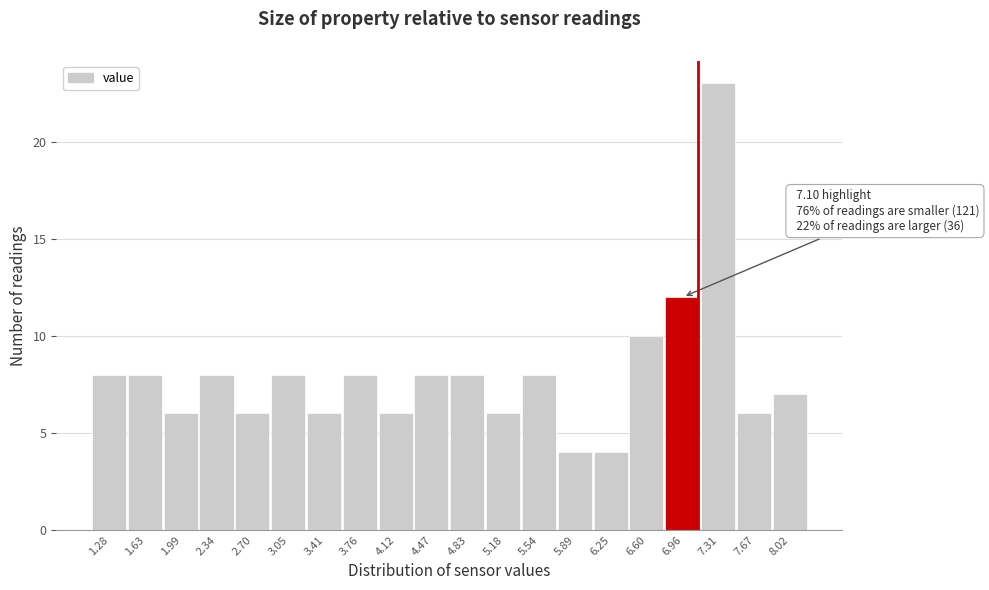

Over which range of the x-axis is the bar tallest?

7.135 to 7.490